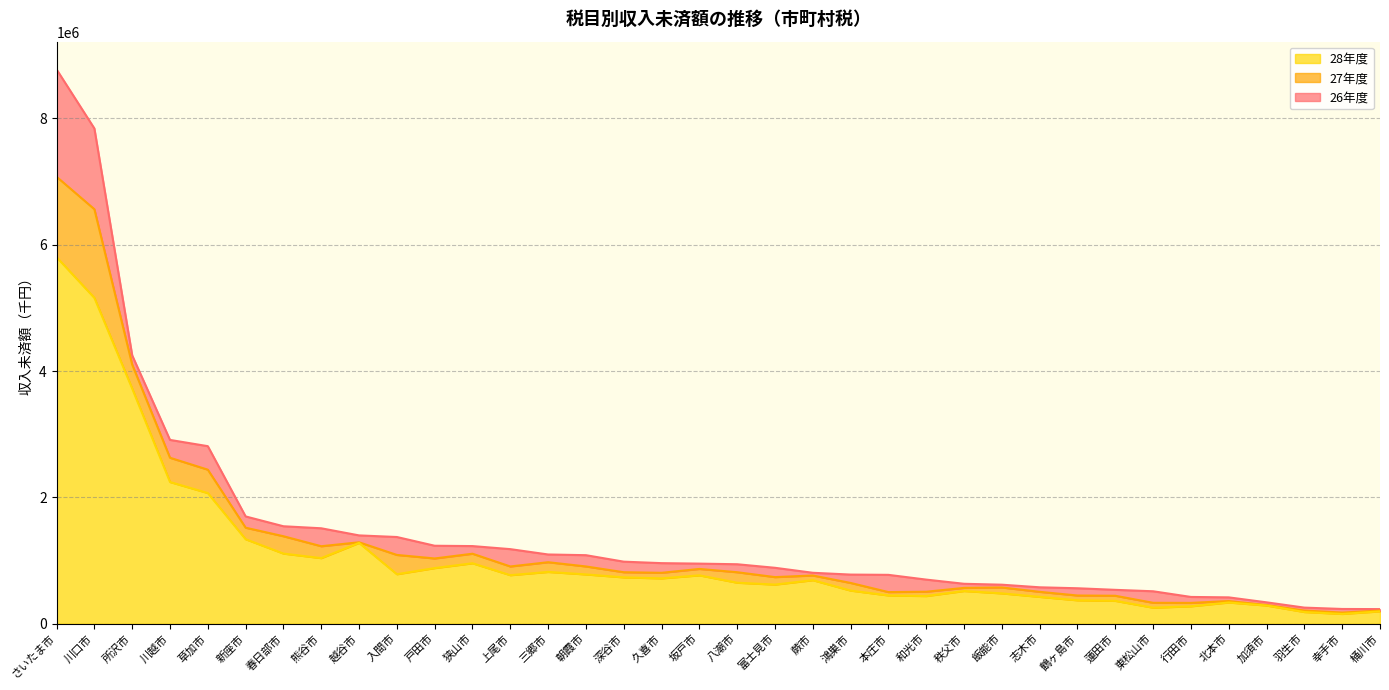

What is the difference between the maximum and minimum values in the 27年度 series?

6899310